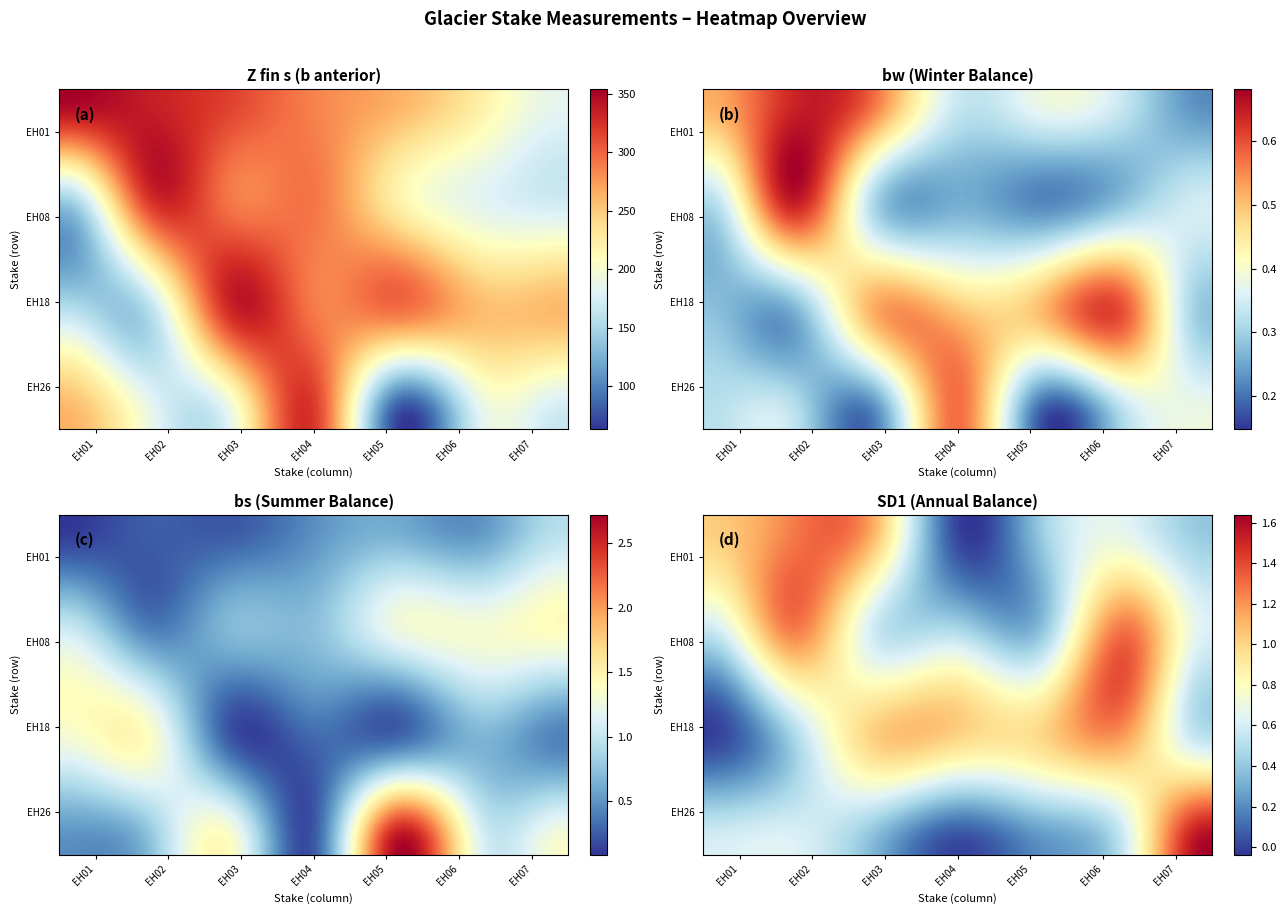

At how many categories does at least one series exceed 337?

1